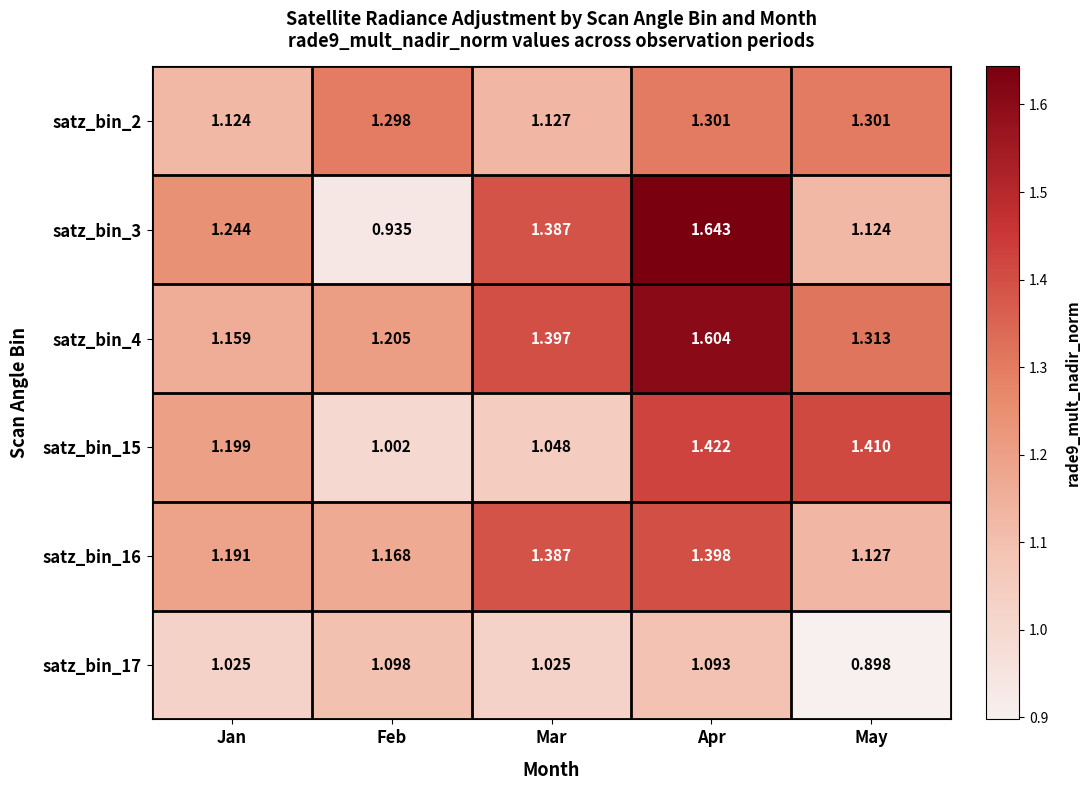

Which series changed the most between Jan and Feb?

satz_bin_3